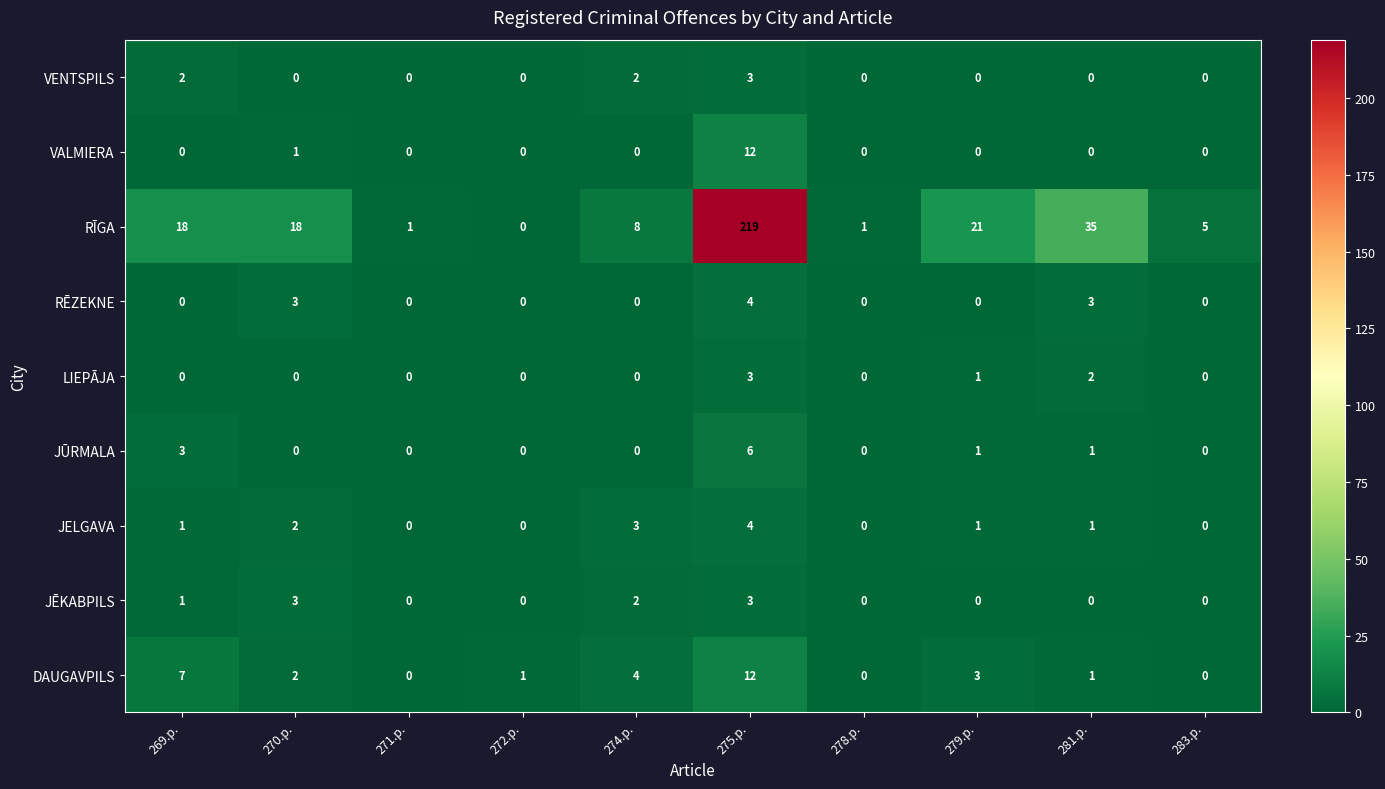

At how many categories does at least one series exceed 196?

1